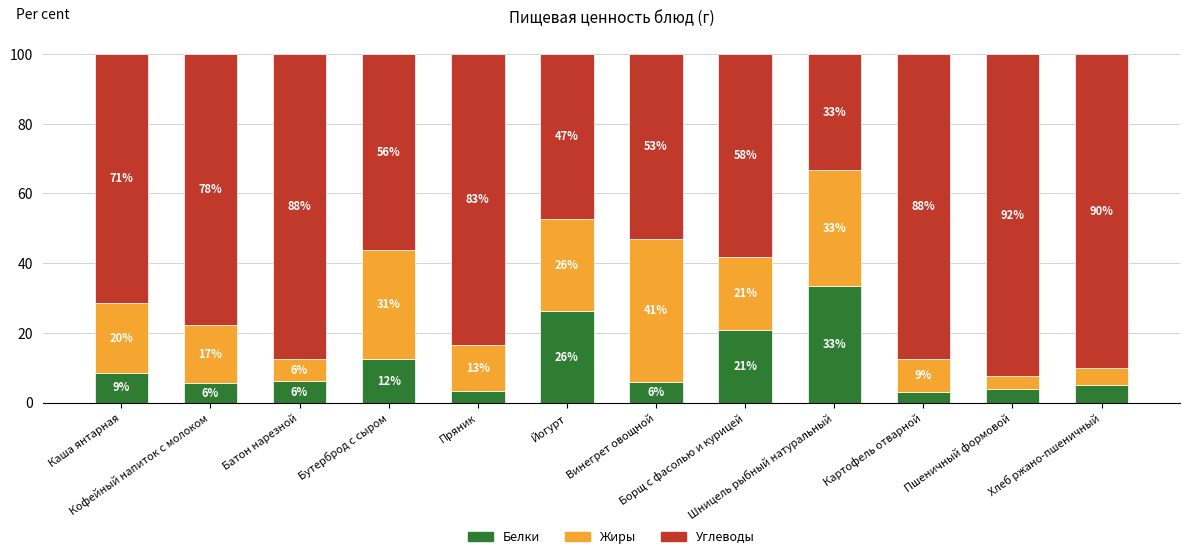

At how many categories does at least one series exceed 51?

10